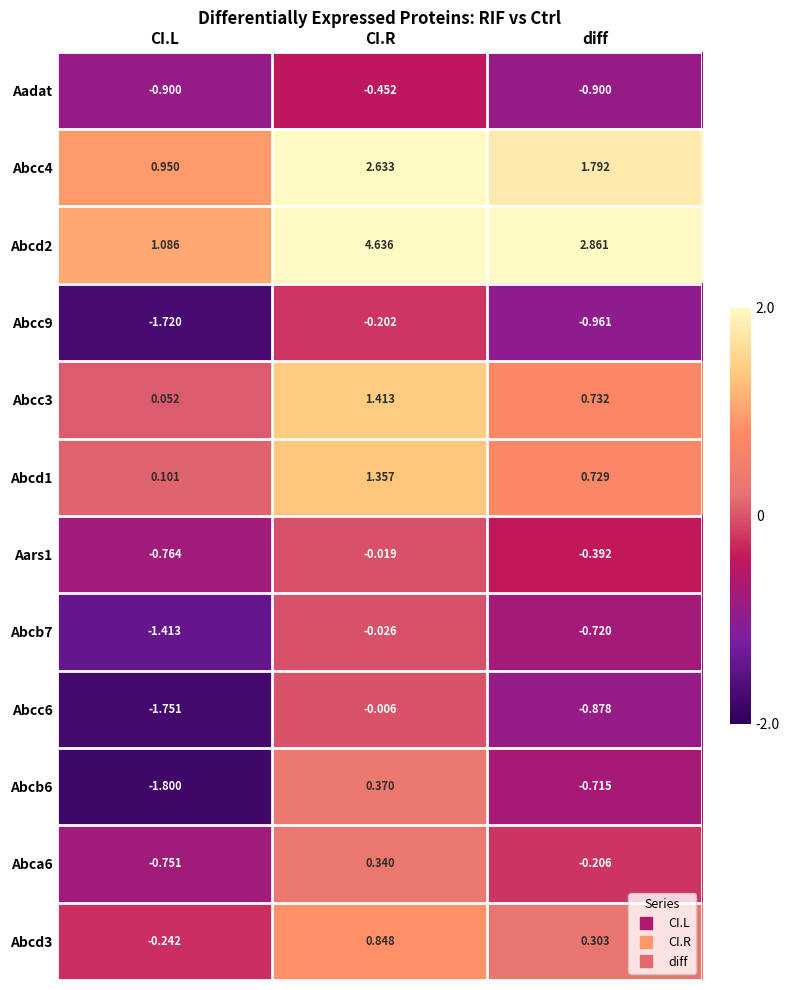

At which label is Abcd1 closest to 0?

CI.L